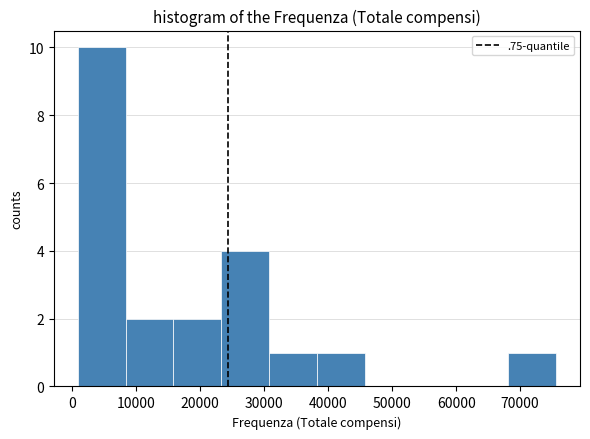

How tall is the bar that spans 31000 to 38000 on the x-axis? Neither the bar edges nor the heights are printed on the chart, so give them approximately, as read against the axes.

1